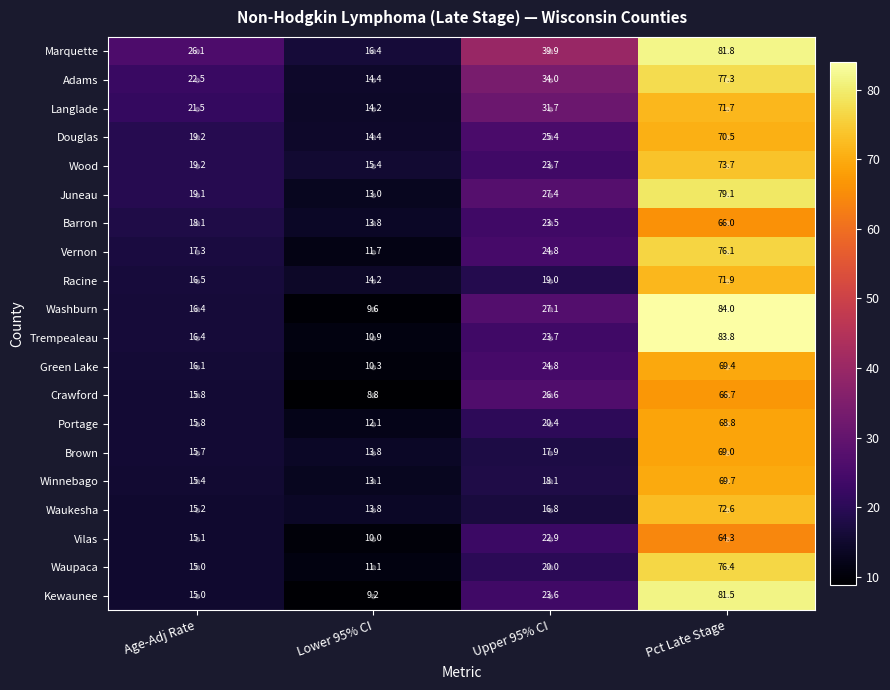

At which category is the sum across all series the highest?

Pct Late Stage